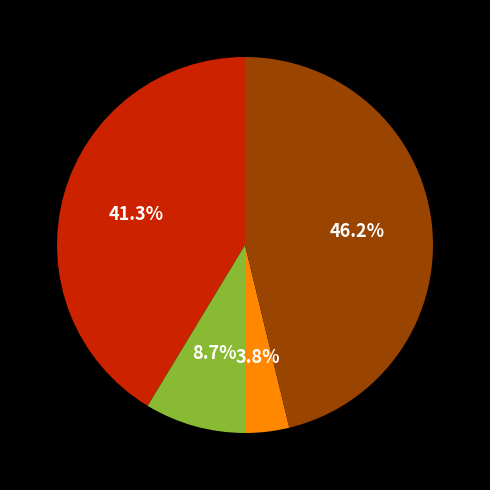

Does any single category account for the majority?

No